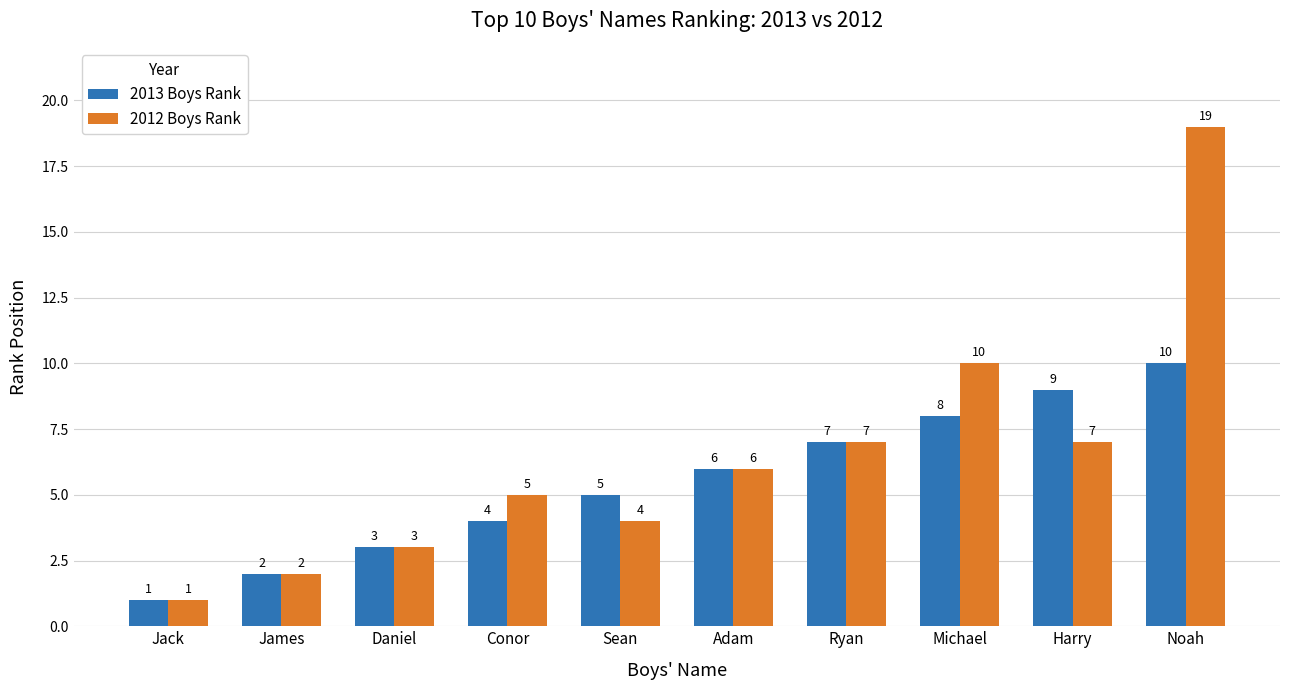

What are all the series names shown in the legend?

2013 Boys Rank, 2012 Boys Rank